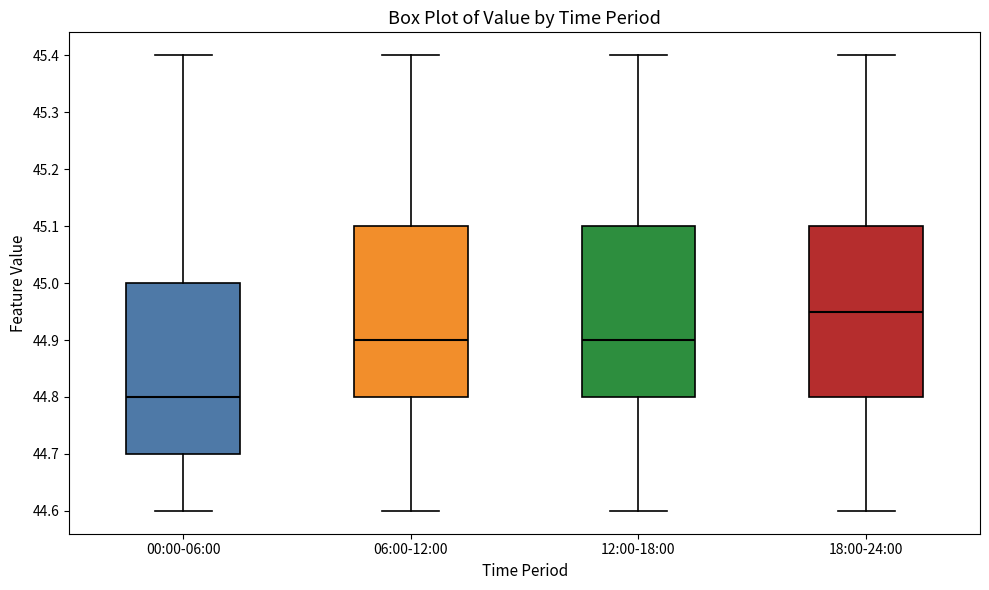

Which box's median line is the lowest?

00:00-06:00